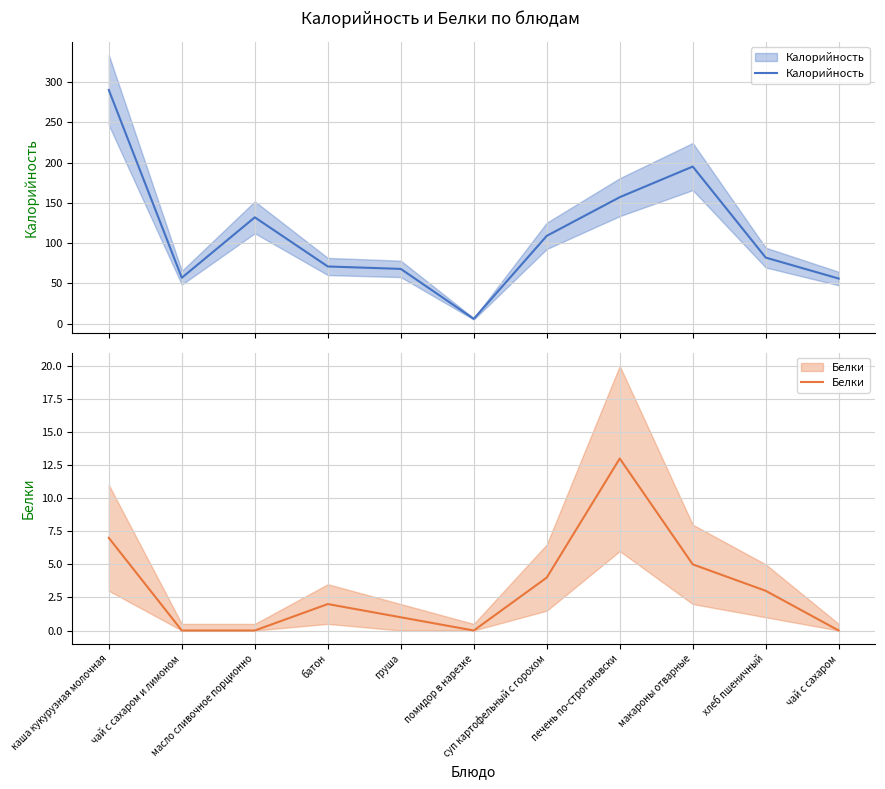

How many interior local valleys does the Калорийность series have?

2